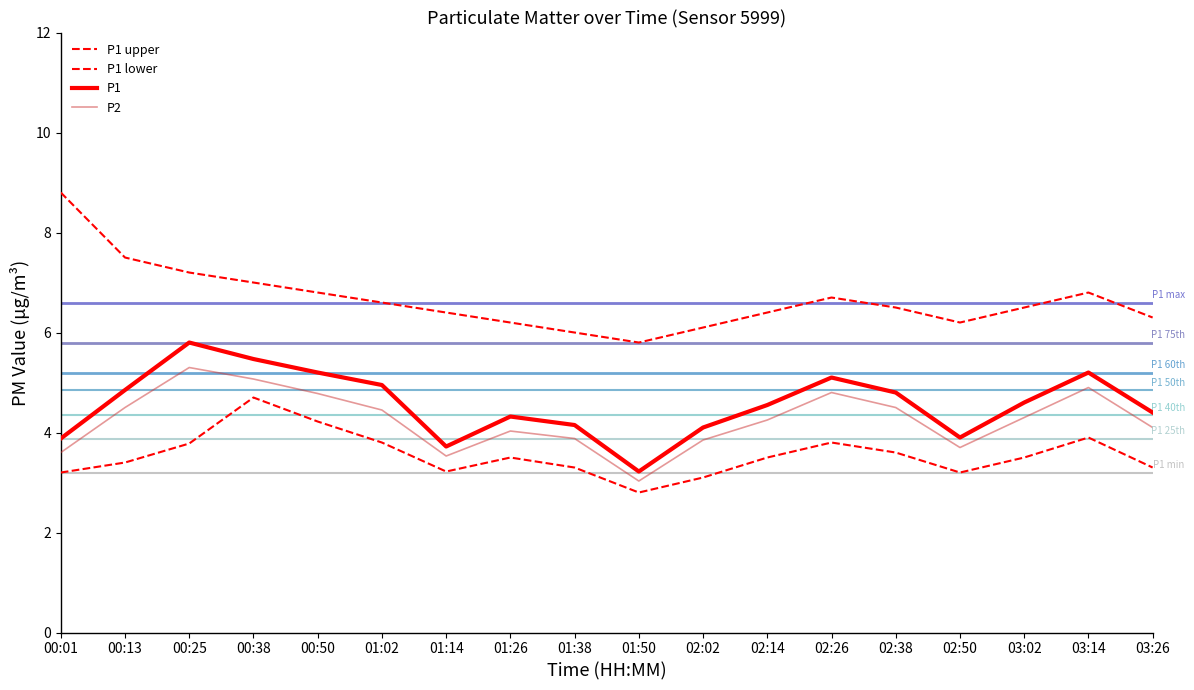

Is this an area chart (filled region under the line)?

No